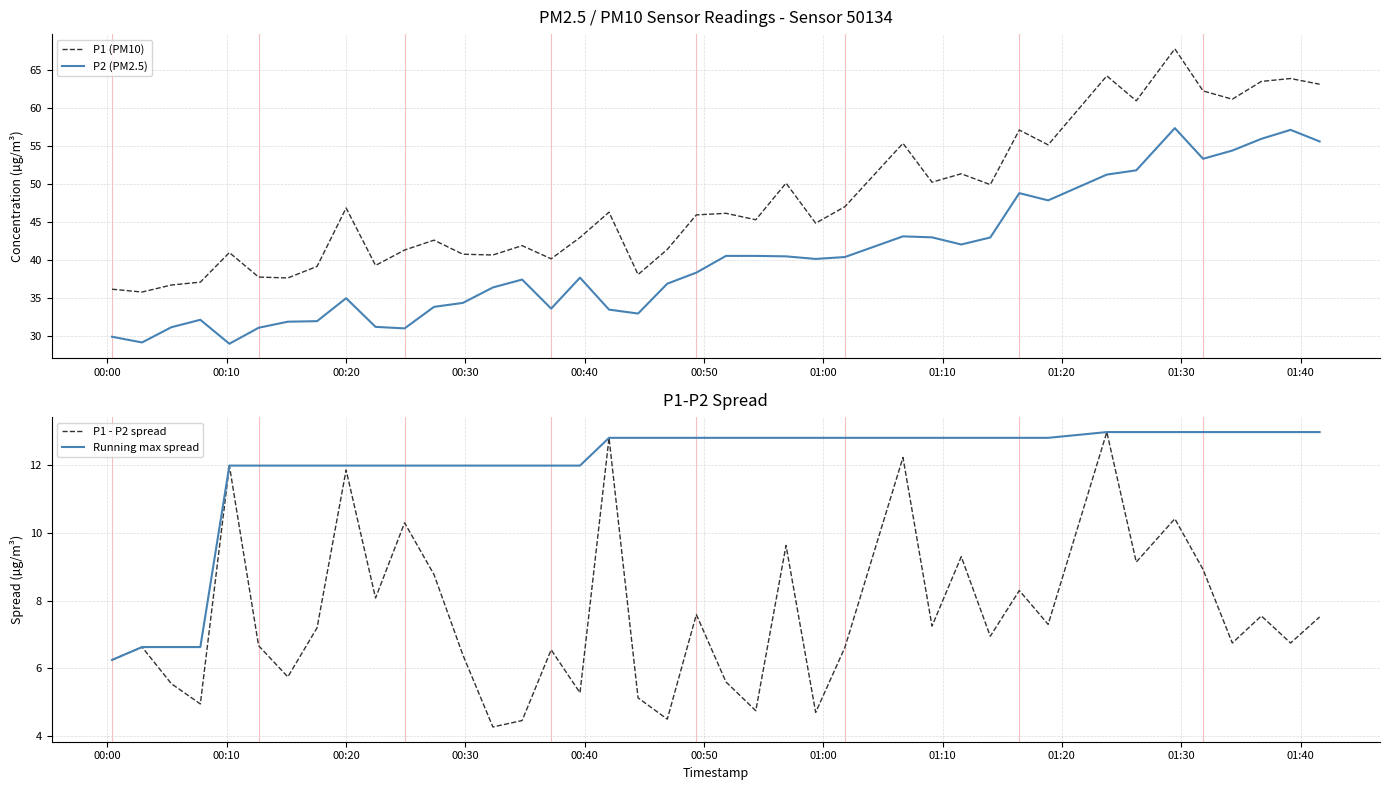

What is the maximum value for P1 - P2 spread?

13.0